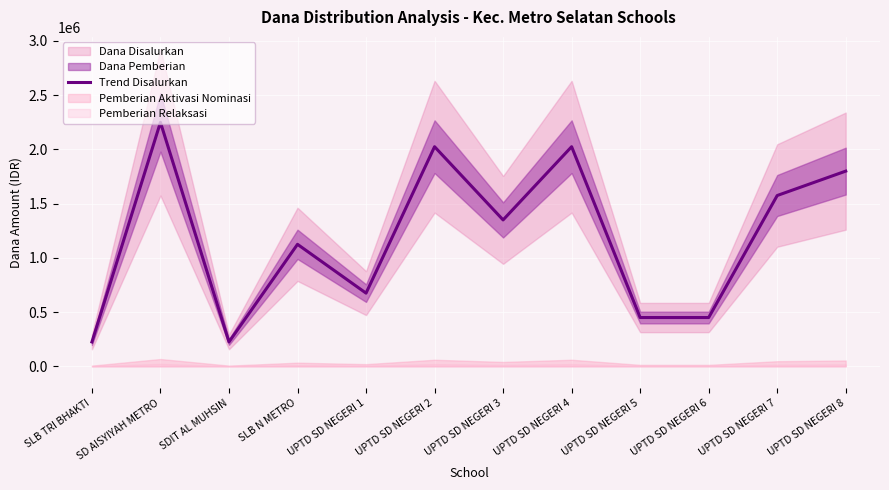

True or false: the data shows 3624445 at SD AISYIYAH METRO.

False